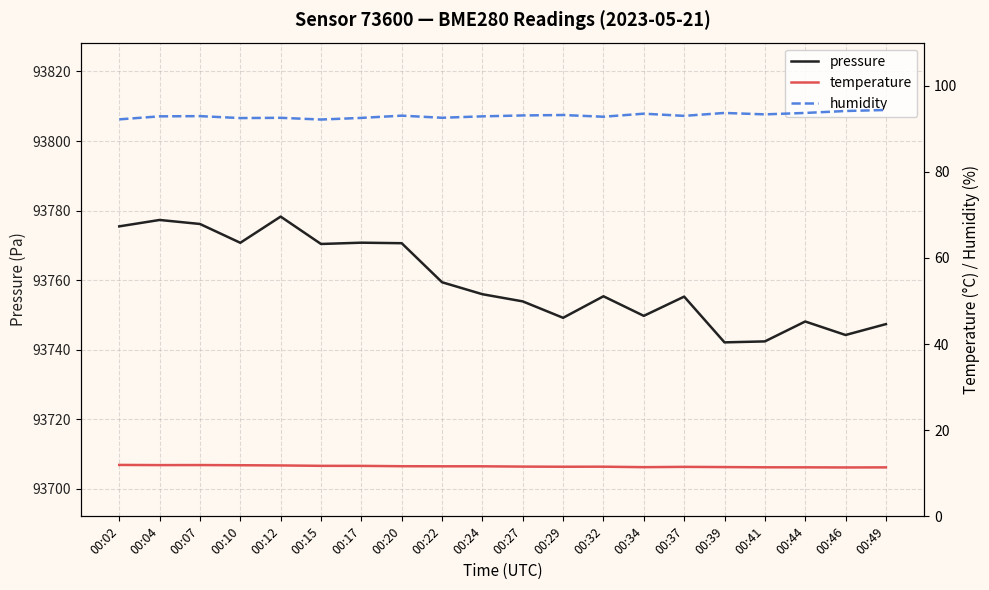

Is this an area chart (filled region under the line)?

No